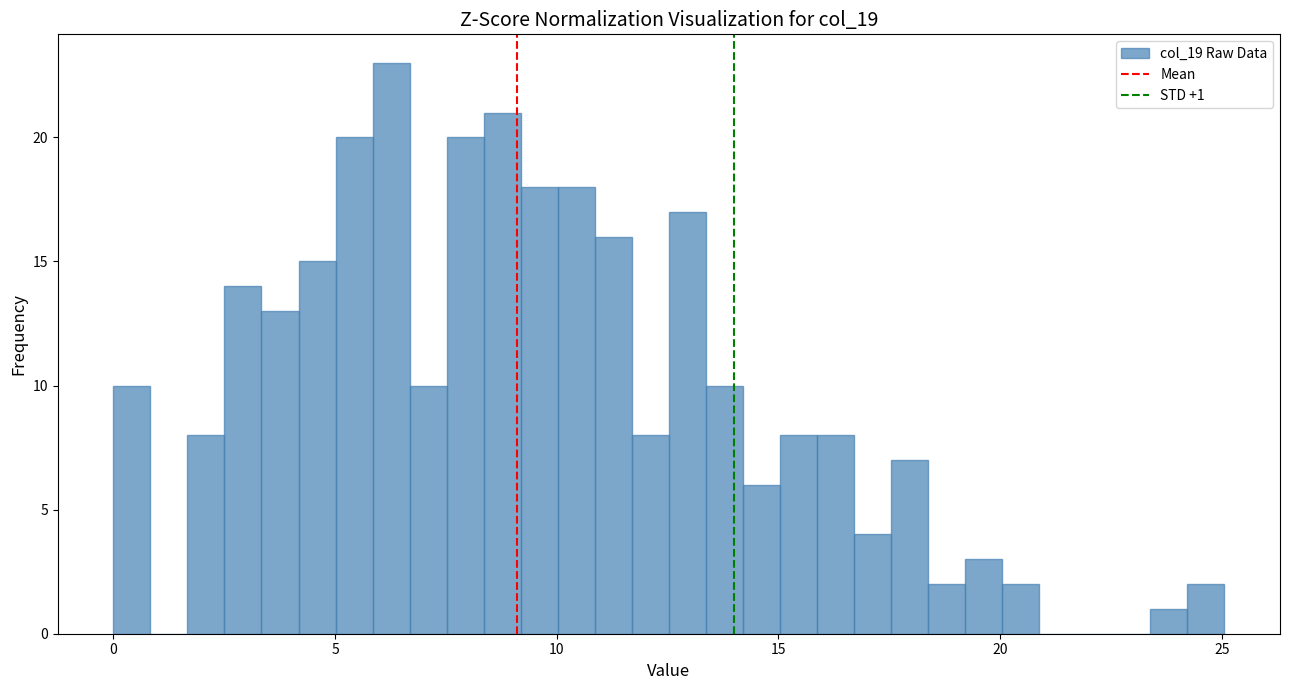

Around what value on the x-axis is the tallest bar? Give the approximate position of its centre, as read against the axis.

6.5